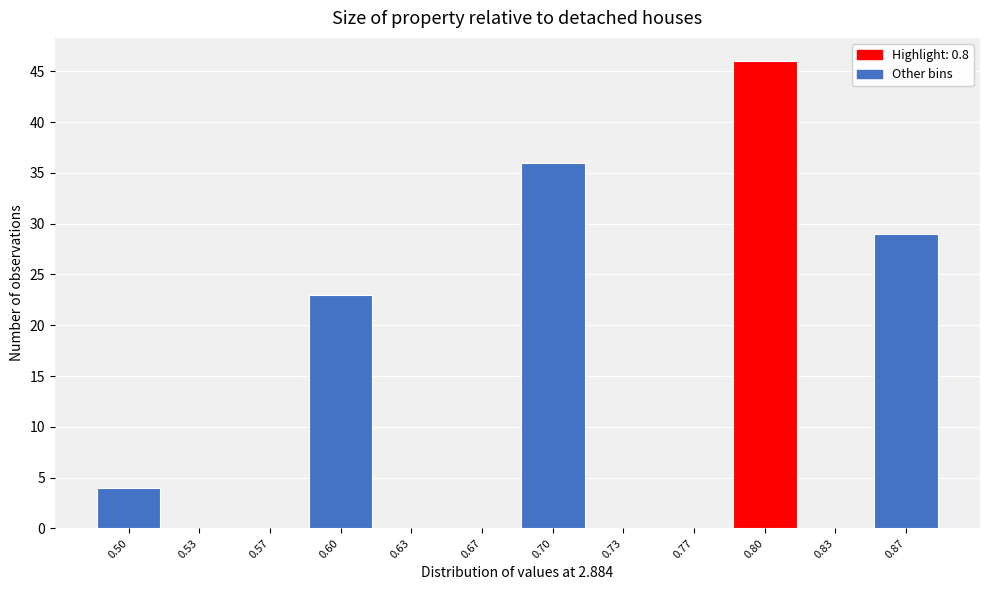

Reading right to left, transcribe all the data shown in this chart.

0.87=29	0.83=0	0.80=46	0.77=0	0.73=0	0.70=36	0.67=0	0.63=0	0.60=23	0.57=0	0.53=0	0.50=4